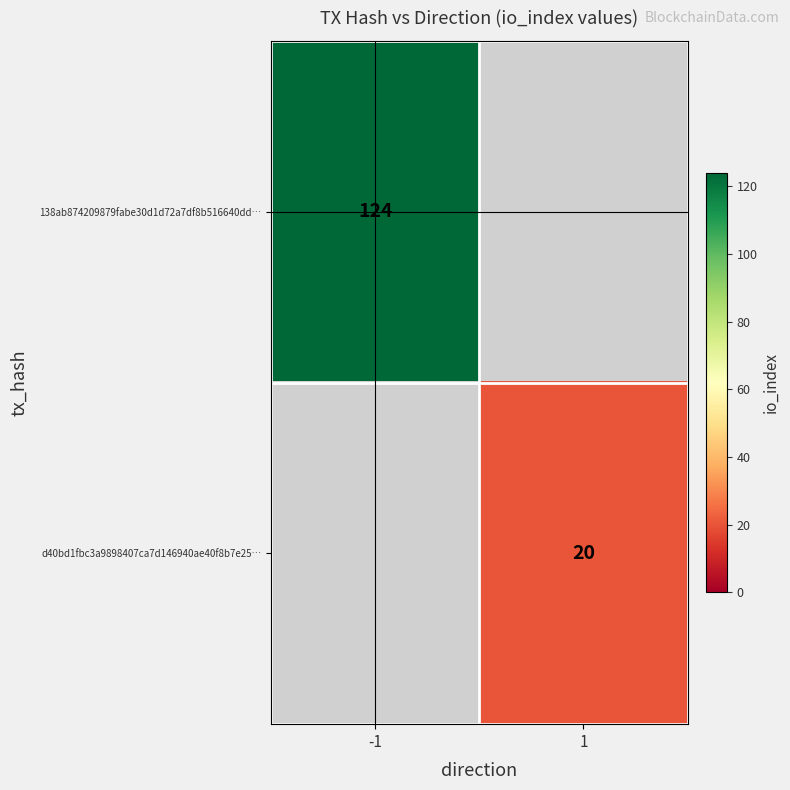

Is it true that 138ab874209879fabe30d1d72a7df8b516640dd… equals 51 at -1?

False